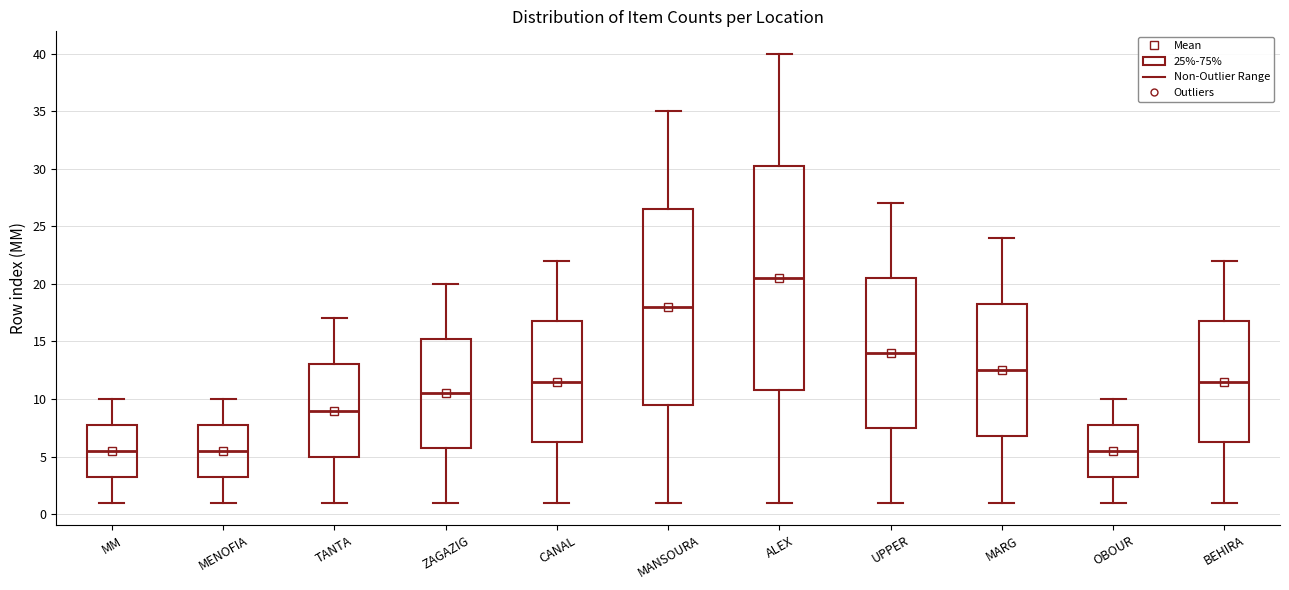

Which box's median line is the highest?

ALEX